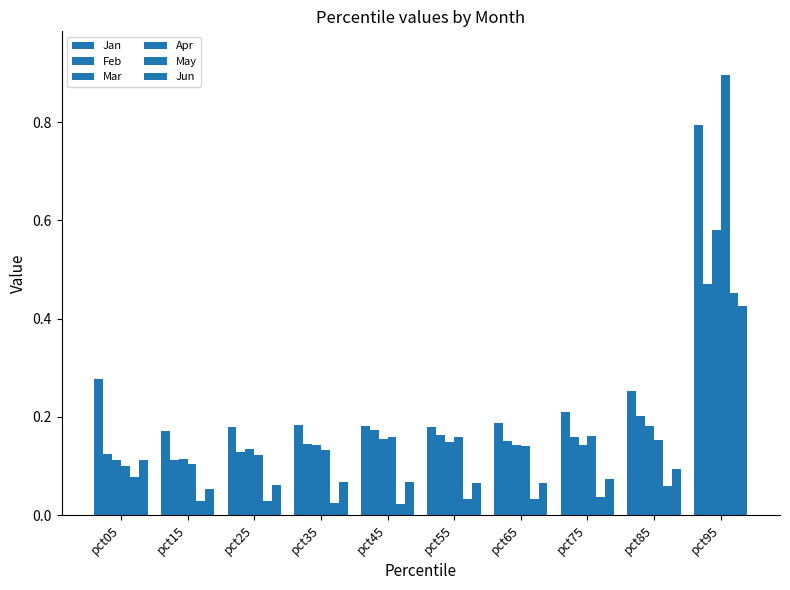

Count the number of categories in the chart.

10